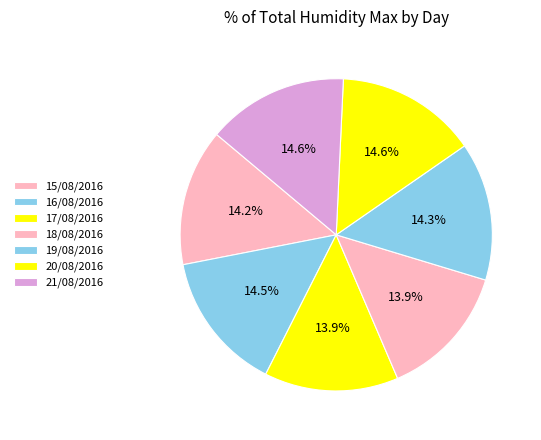

True or false: 19/08/2016 accounts for 5% of the total.

False